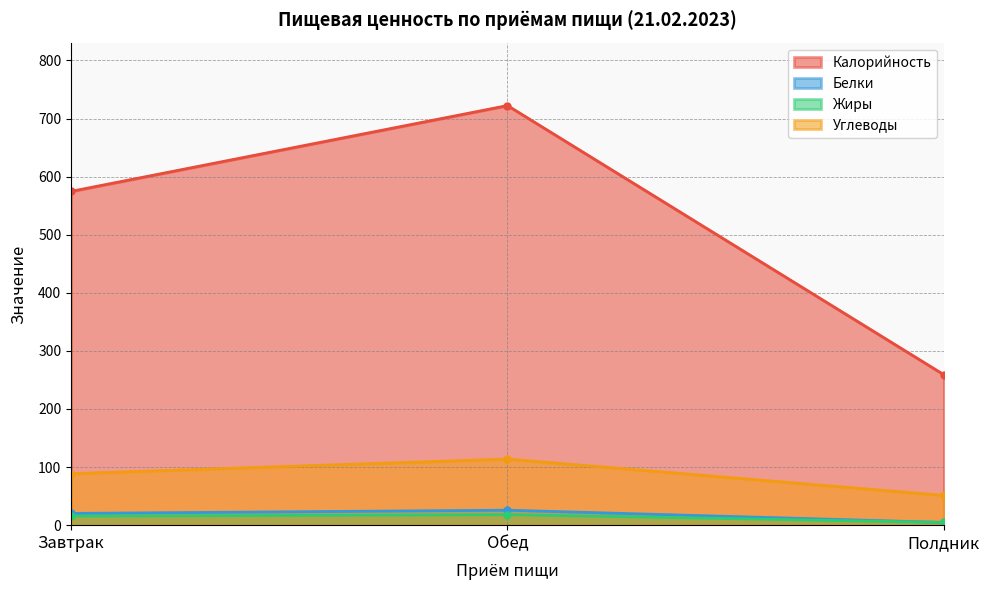

Which series has the largest total across all categories?

Калорийность